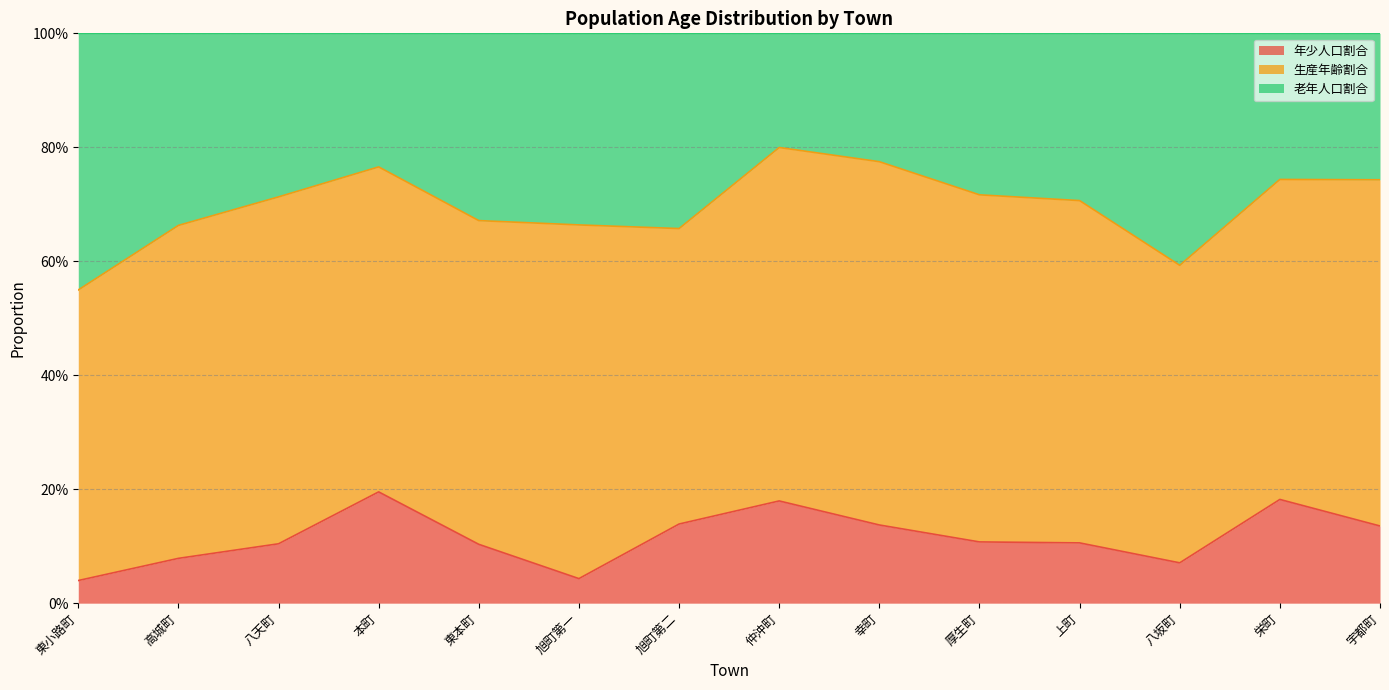

True or false: 老年人口割合 and 年少人口割合 intersect in this chart.

False